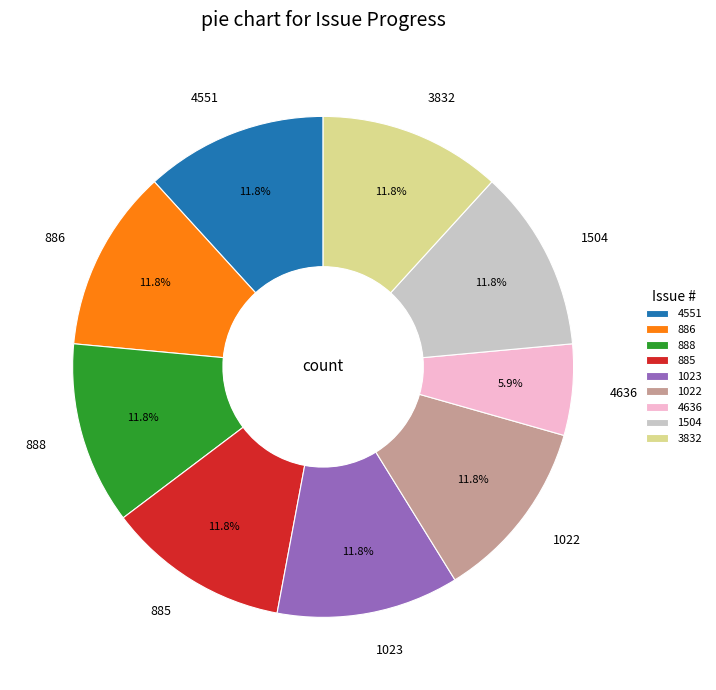

What percentage is the 1022 slice, to the nearest percent?

12%